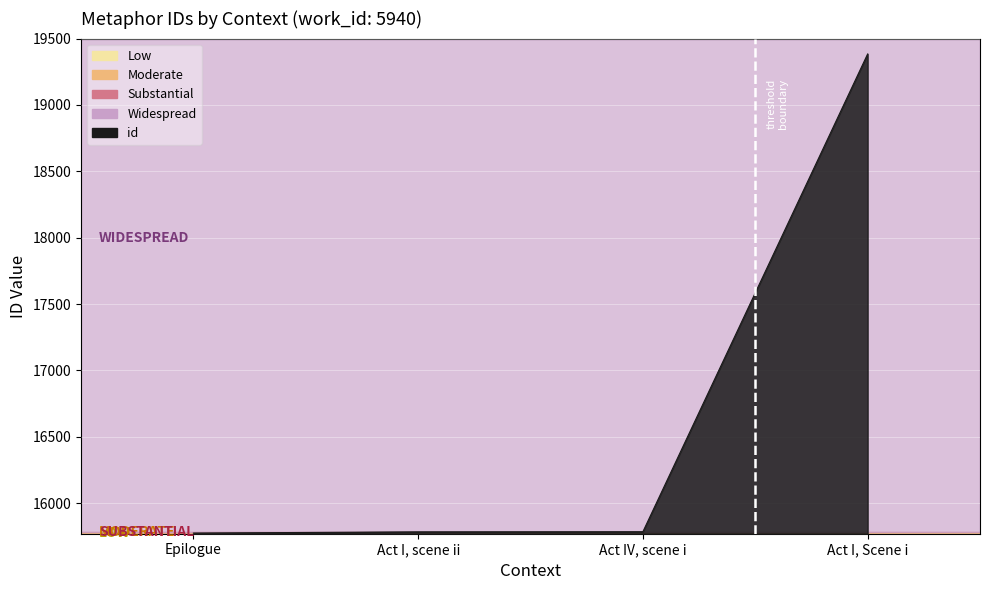

What is the ratio of the value at Act I, scene ii to the value at Act I, Scene i?

0.8